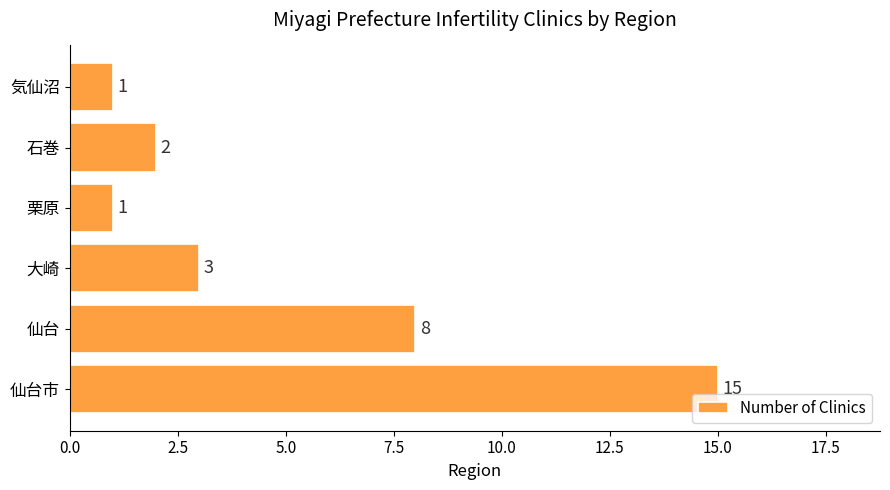

What is the sum of all values?

30